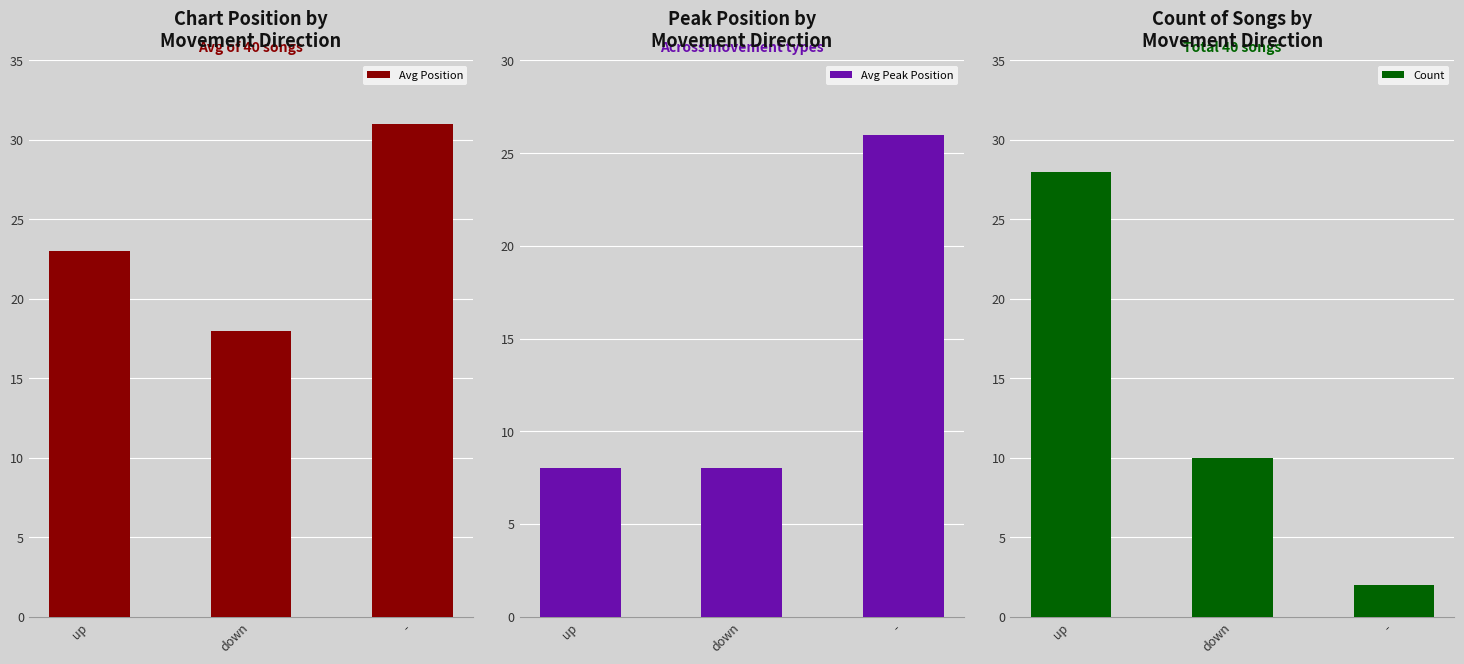

Reading left to right, transcribe all the data shown in this chart.

Avg Position: 23	18	31
Avg Peak Position: 8	8	26
Count: 28	10	2